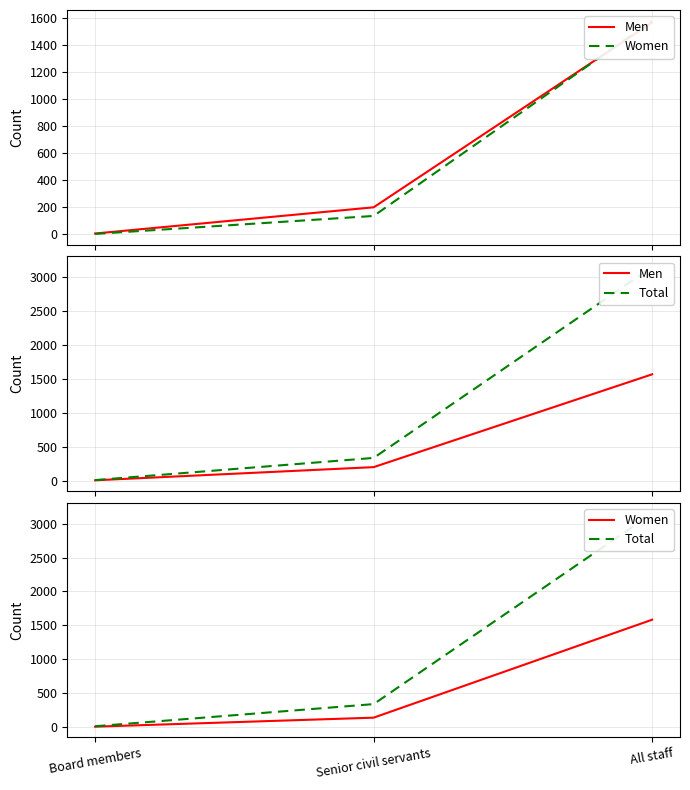

Which series has the largest total across all categories?

Total